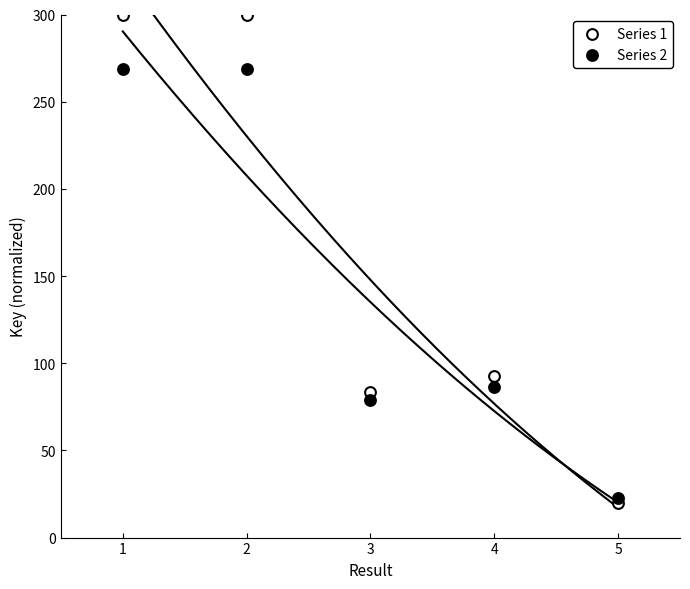

Across all series, what Y value is closest to 160?

92.5